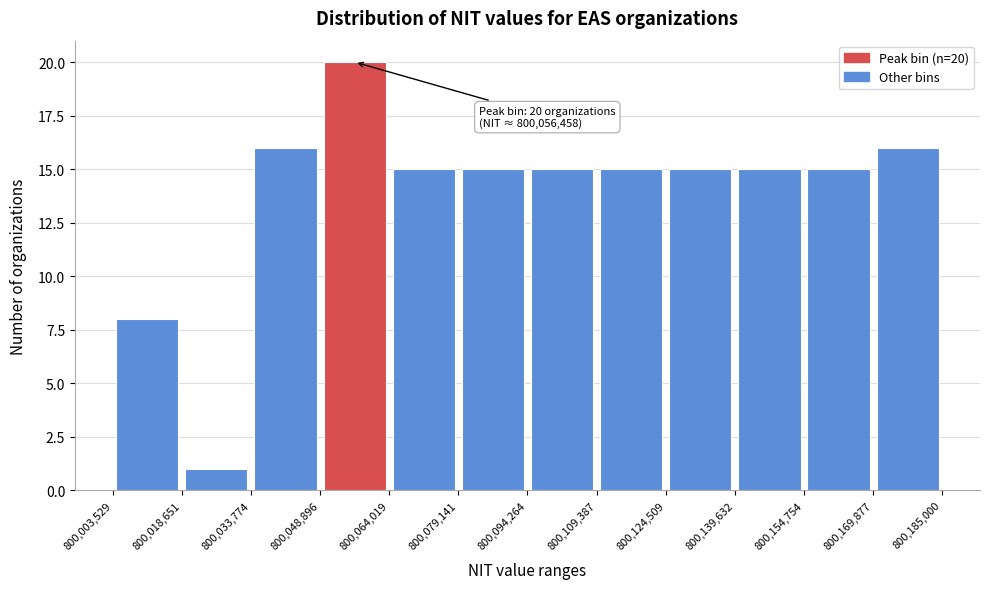

Which range on the x-axis has the tallest bar?

800,048,896 to 800,064,019